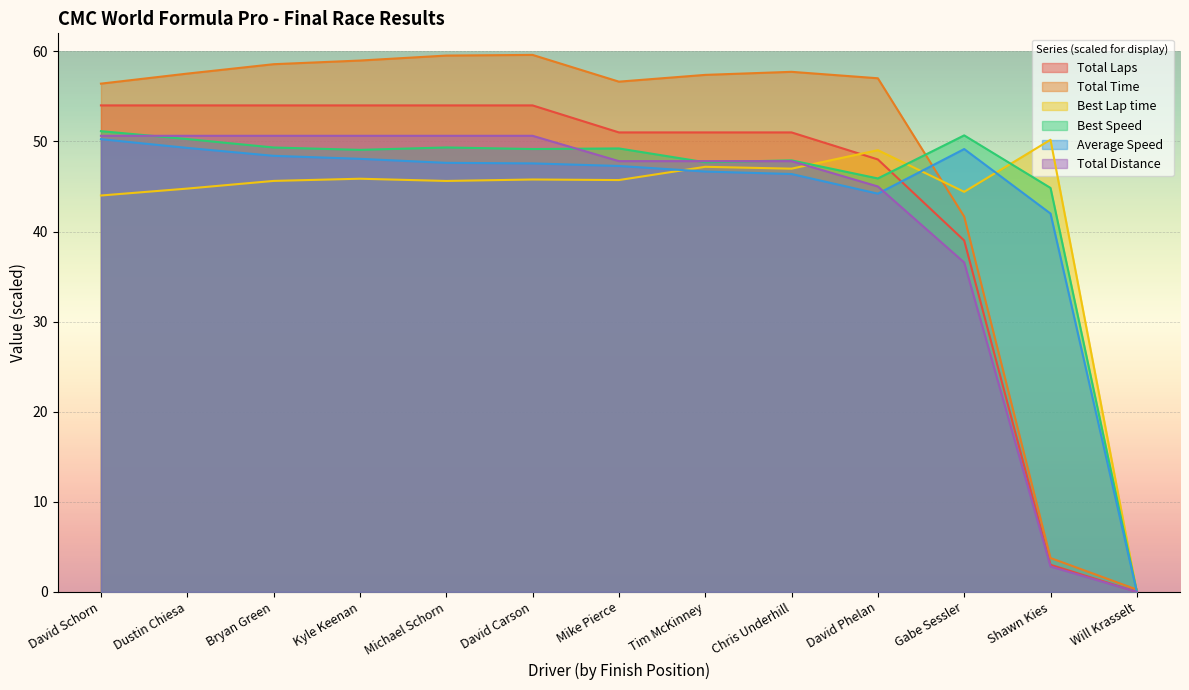

The value of Best Lap time at Chris Underhill is 19.1. True or false?

False